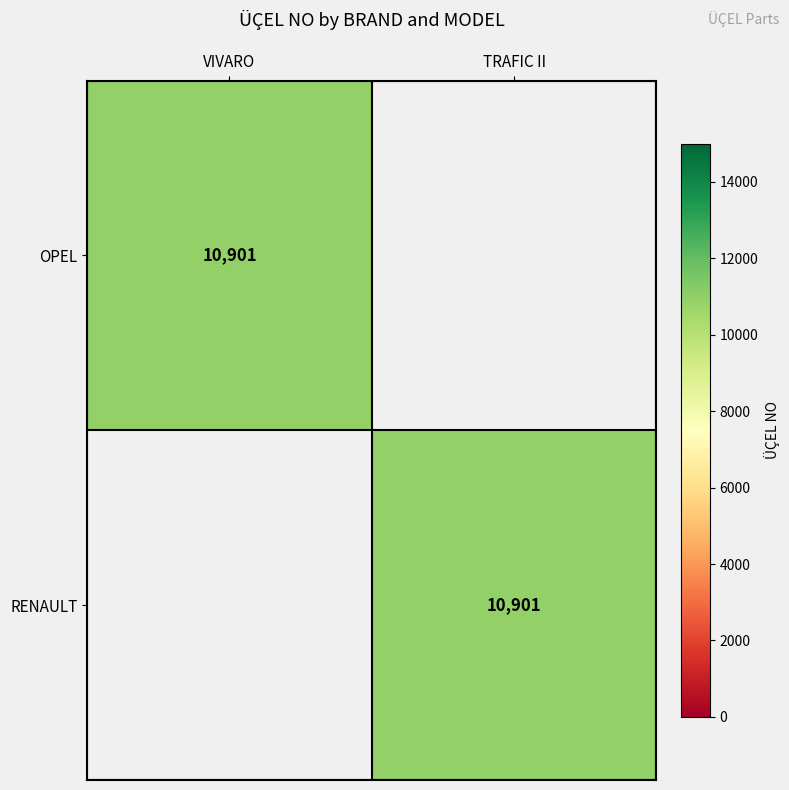

Is it true that RENAULT equals 10901 at TRAFIC II?

True